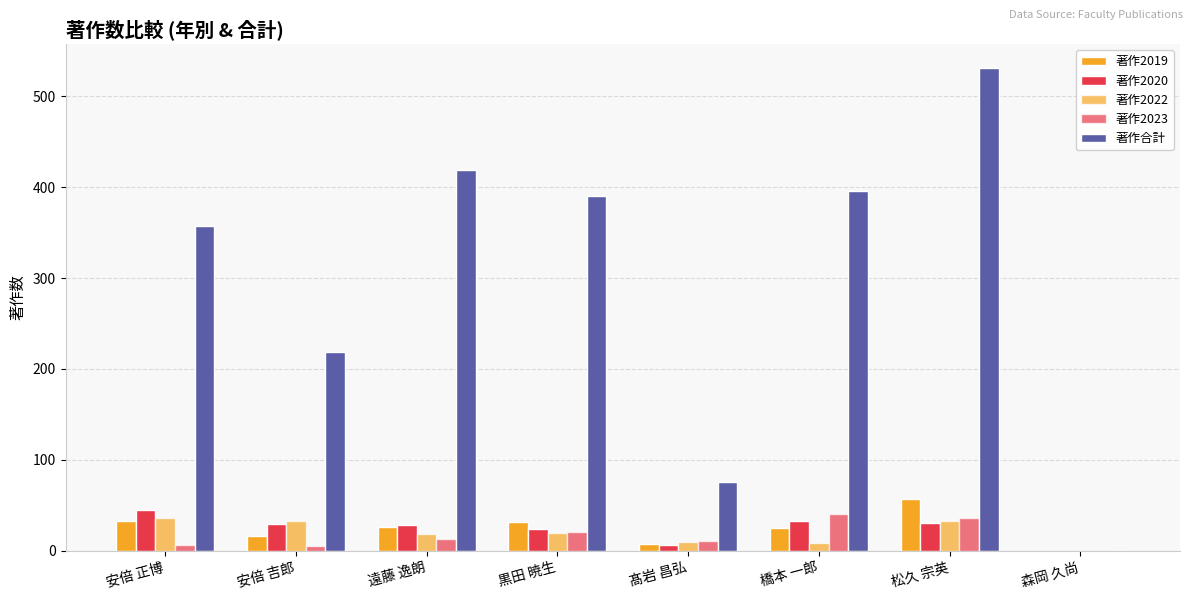

Count the number of data series in this chart.

5